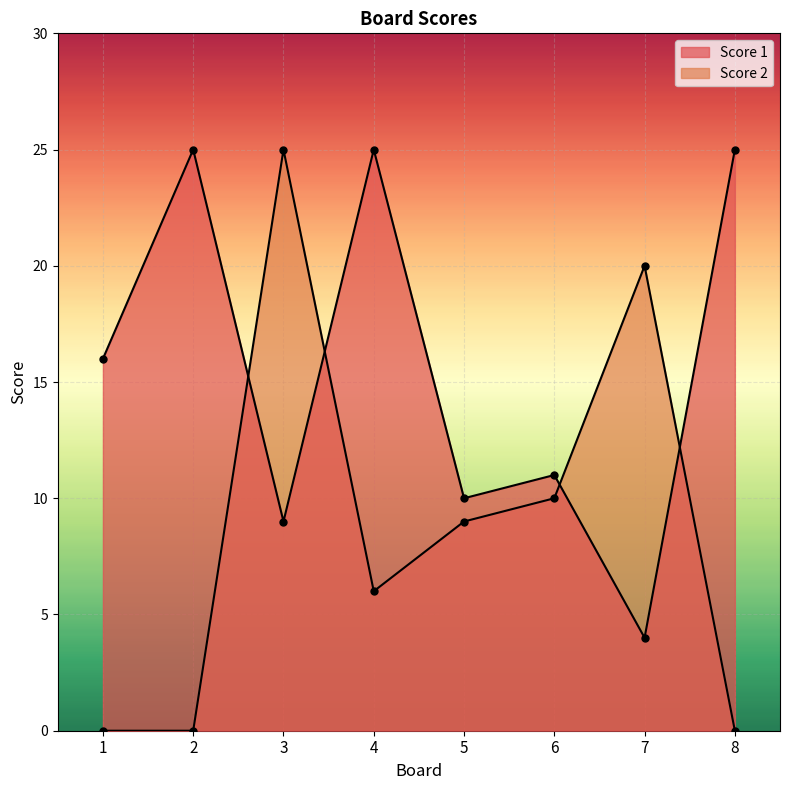

What is the value of the Score 1 point at the 6th from the left?

11